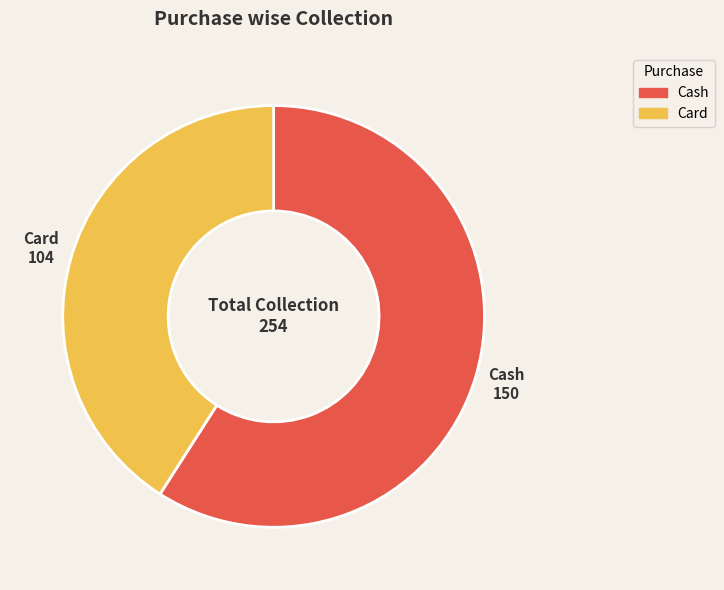

Is the sum of Card and Cash greater than half?

Yes